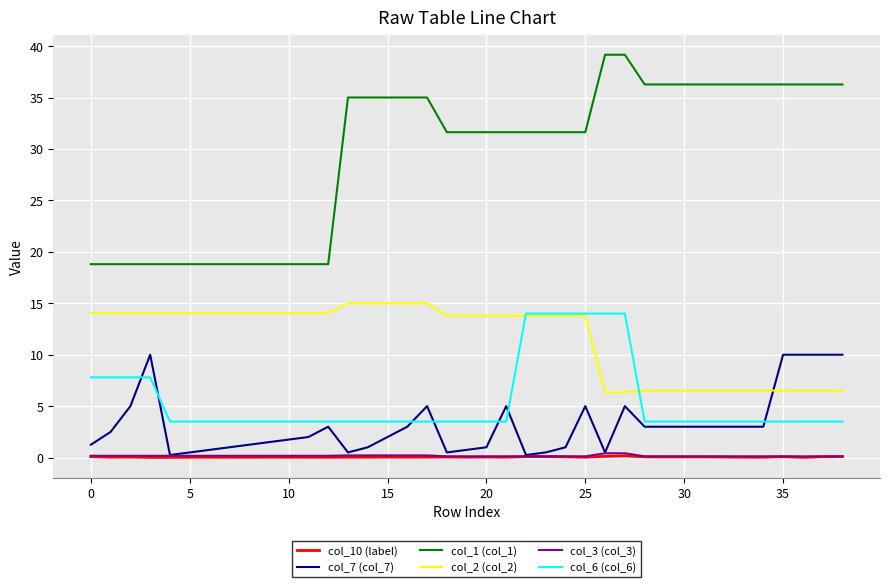

True or false: col_1 (col_1) and col_2 (col_2) intersect in this chart.

False